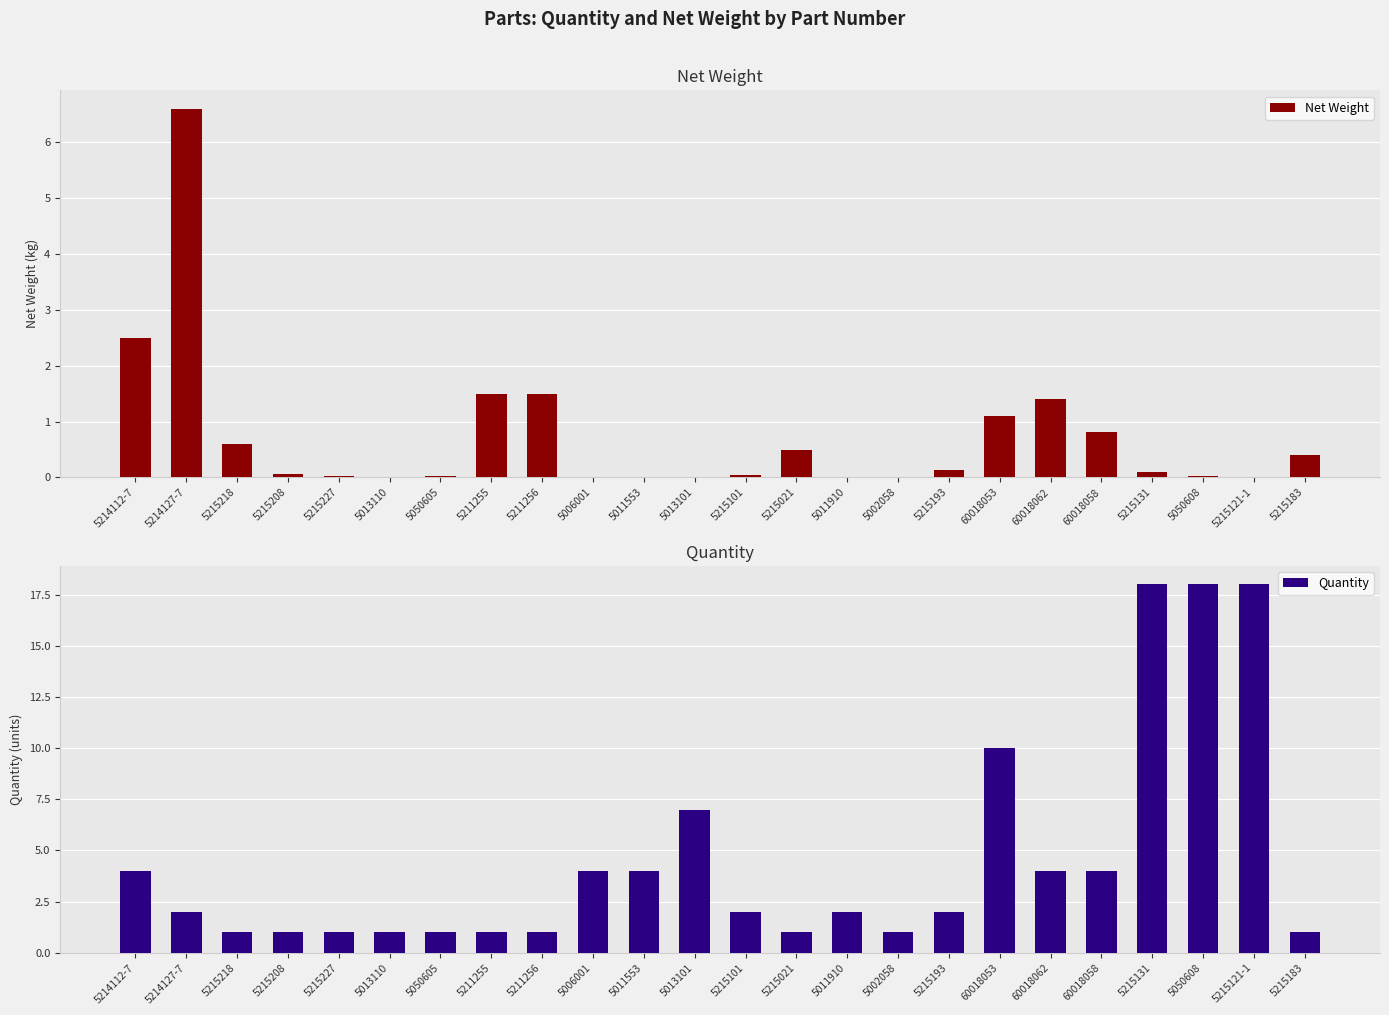

The value of Quantity at 5214127-7 is 2.0. True or false?

True